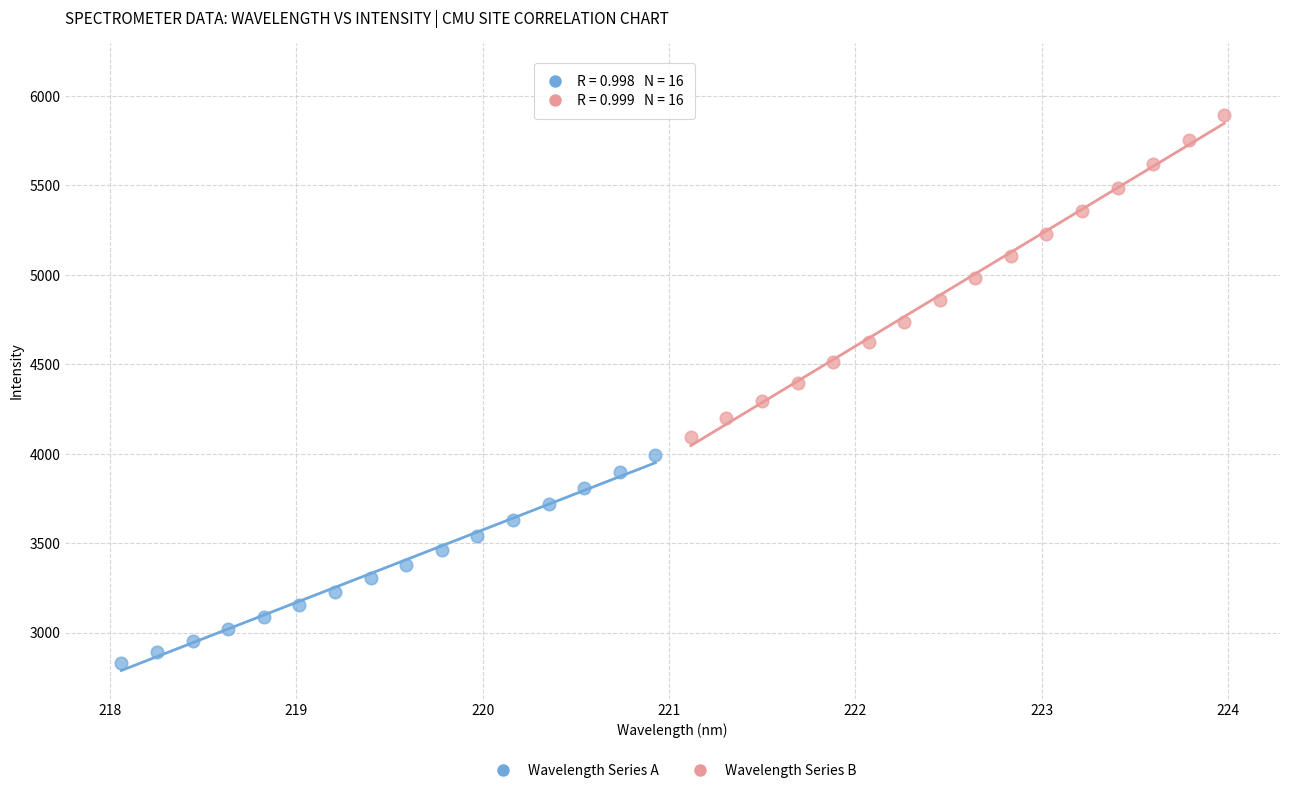

Which series contains the highest Y value?

Wavelength Series B